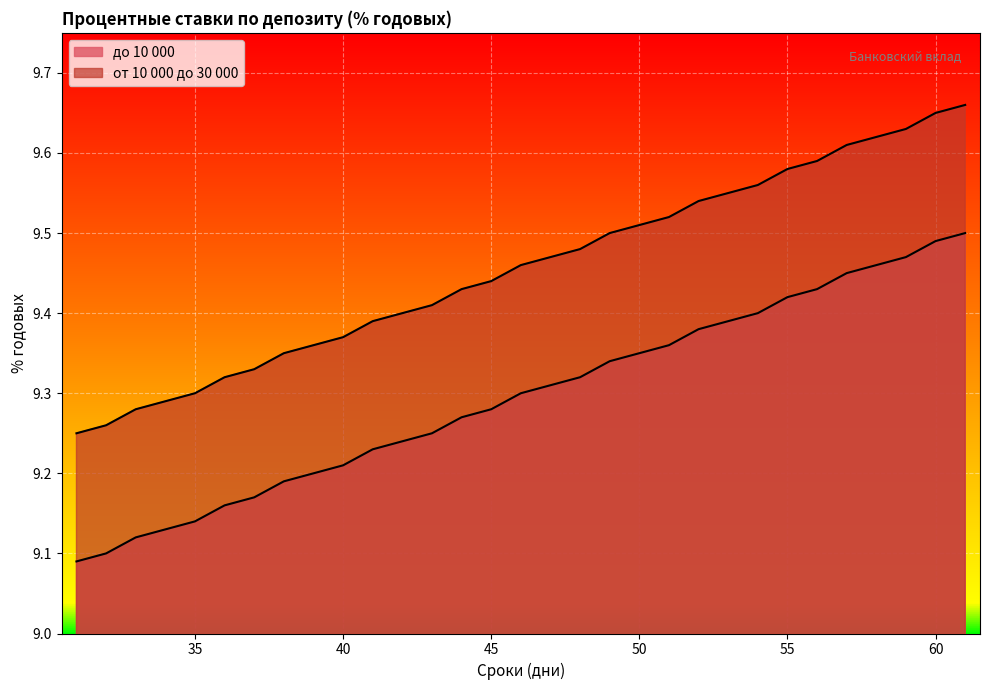

What is the difference between the maximum and second lowest values in the от 10 000 до 30 000 series?

0.4